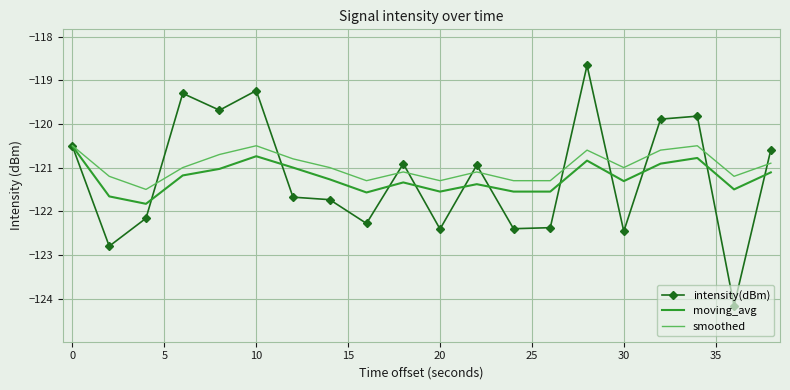

What is the maximum value for intensity(dBm)?

-118.7